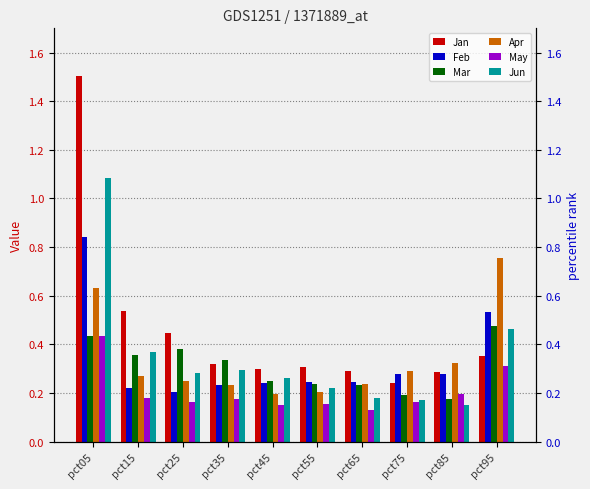

What is the value of the Jan bar at the 4th from the left?

0.3